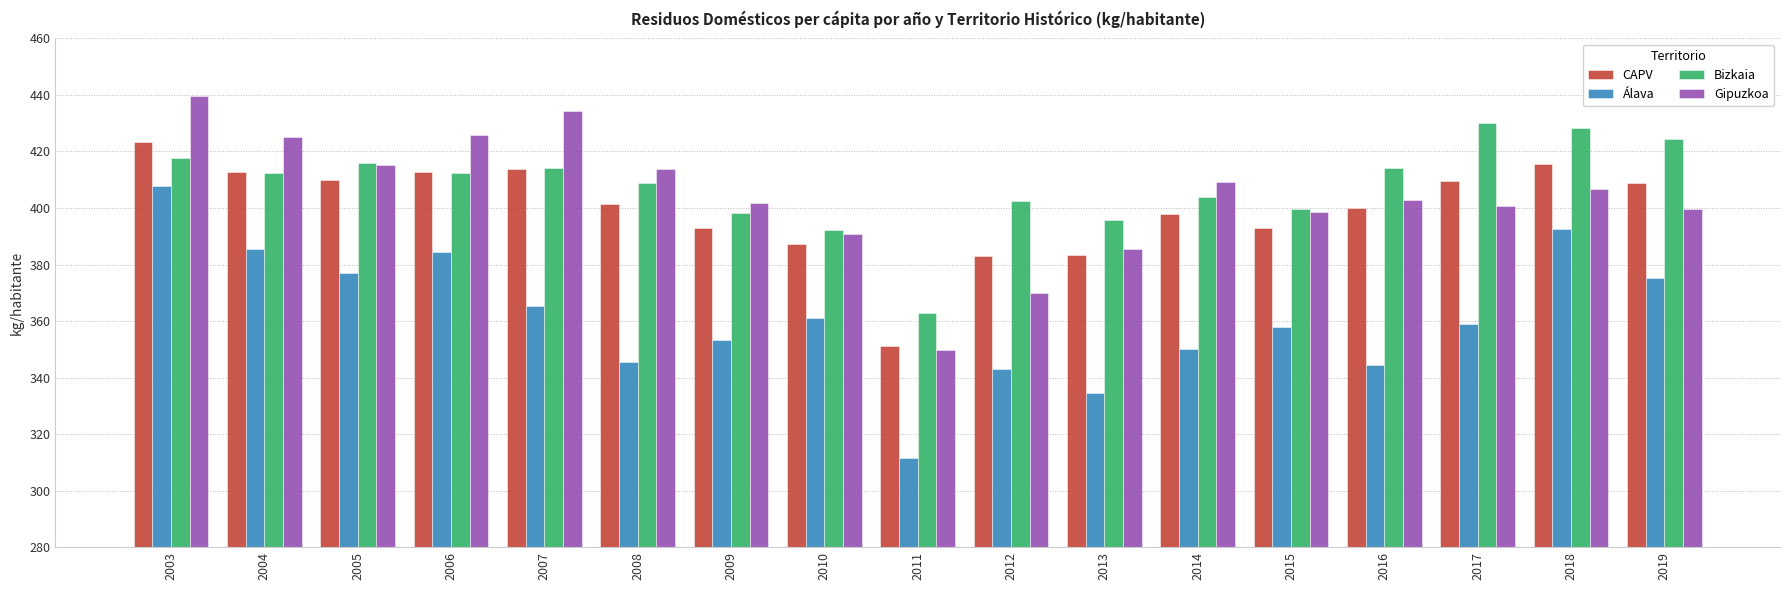

What is the difference between the Álava values at 2011 and 2006?

72.9